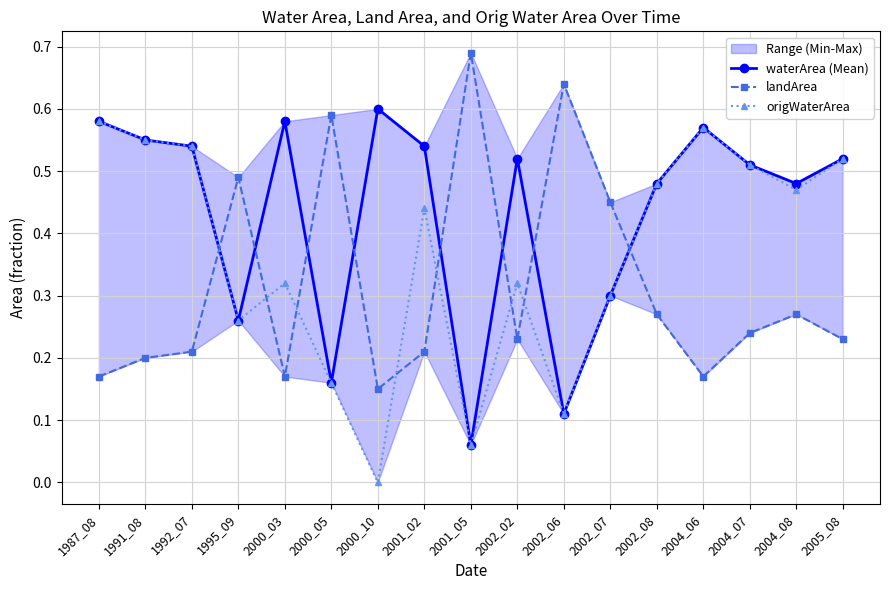

What is the value of the landArea point at the 8th from the left?

0.2